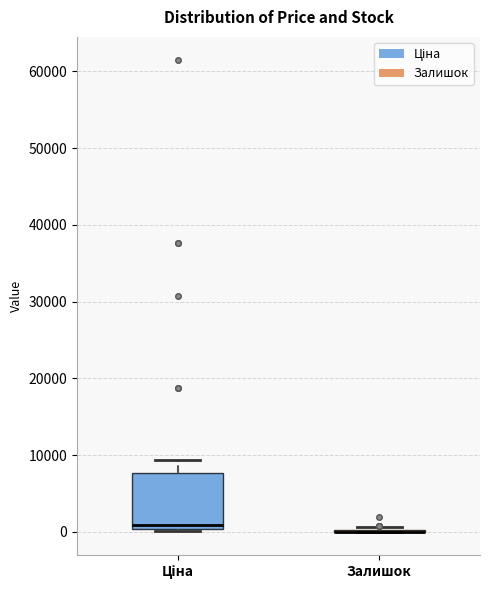

Which box is the tallest, from its lower edge to its upper edge?

Ціна